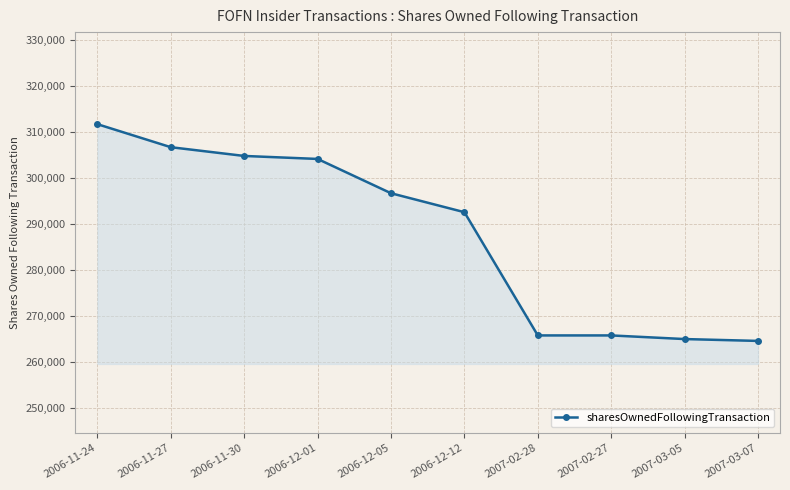

True or false: the data shows 191183 at 2006-11-24.

False